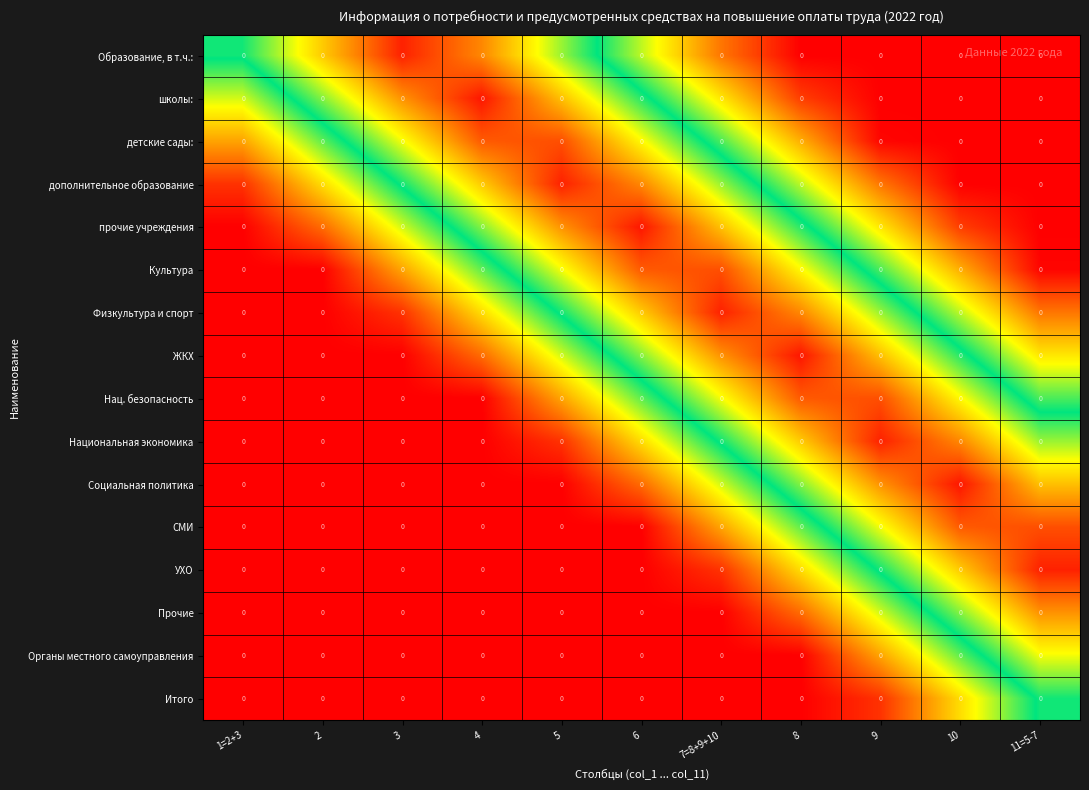

At which category is the sum across all series the highest?

1=2+3